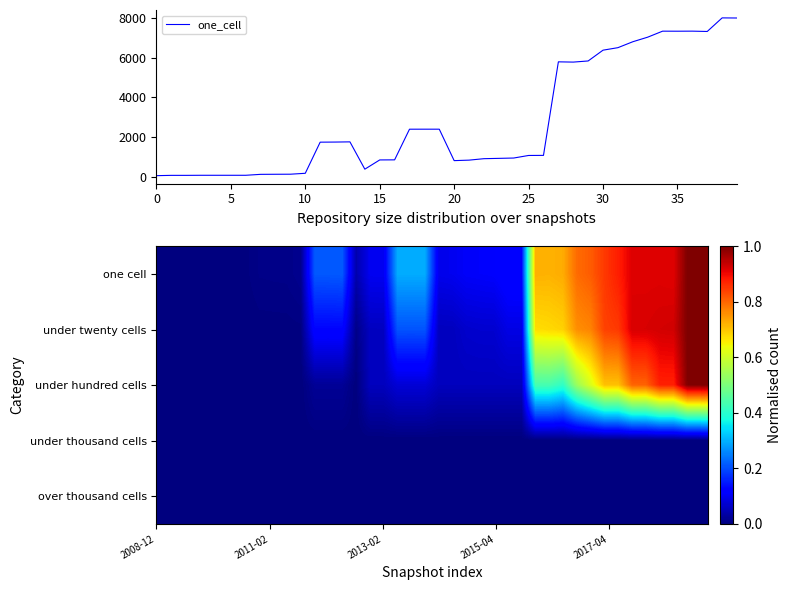

Between 30 and 36, which series saw the biggest shift?

one_cell